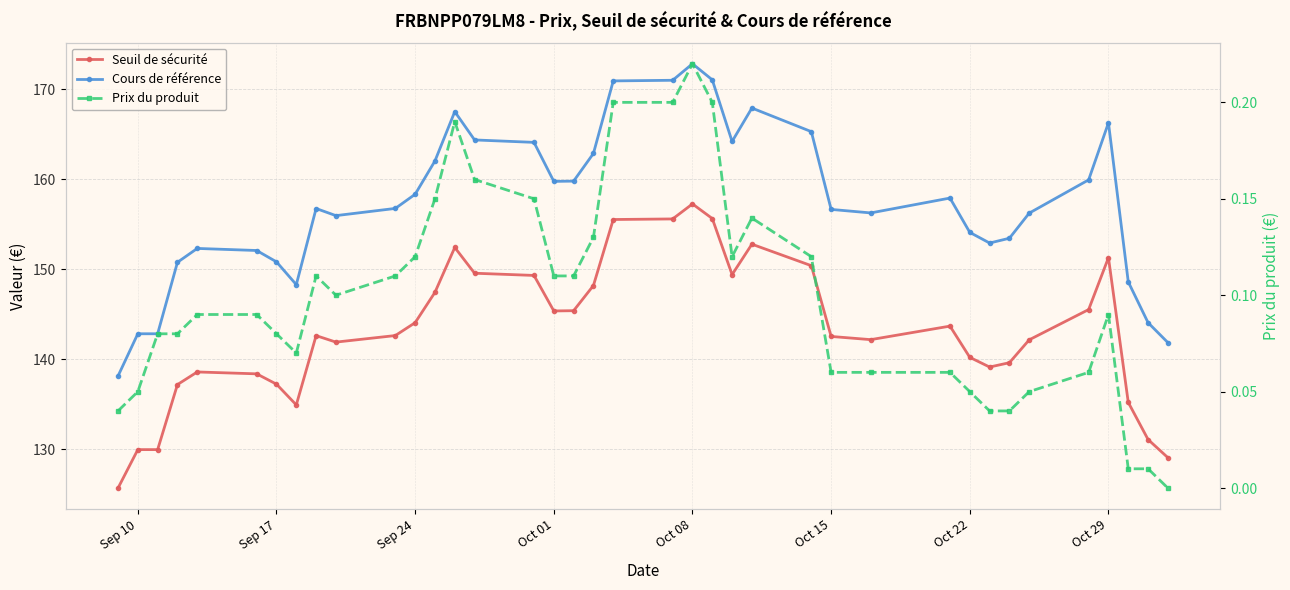

Is the value of Prix du produit at Sep 24 greater than the value of Seuil de sécurité at 31?

No